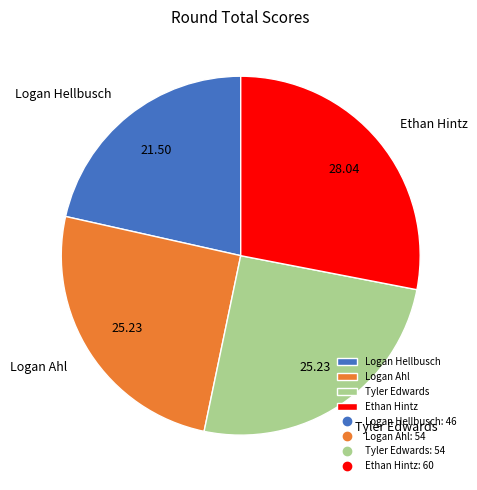

Combined, do Ethan Hintz and Tyler Edwards account for over 50%?

Yes